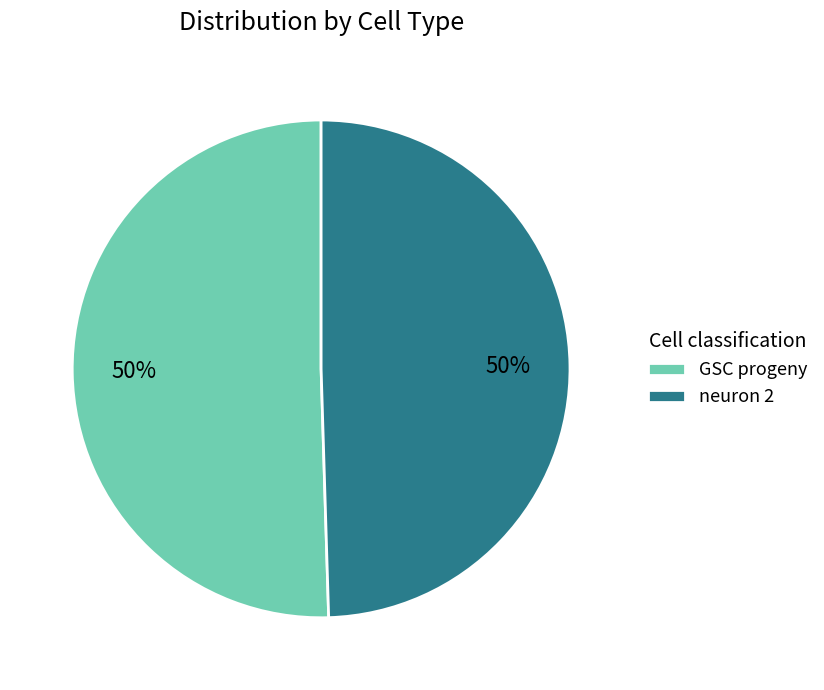

How many slices are in this pie chart?

2